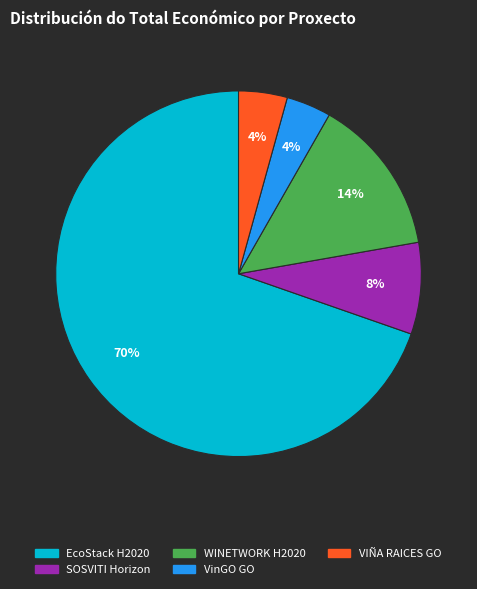

How many slices are in this pie chart?

5